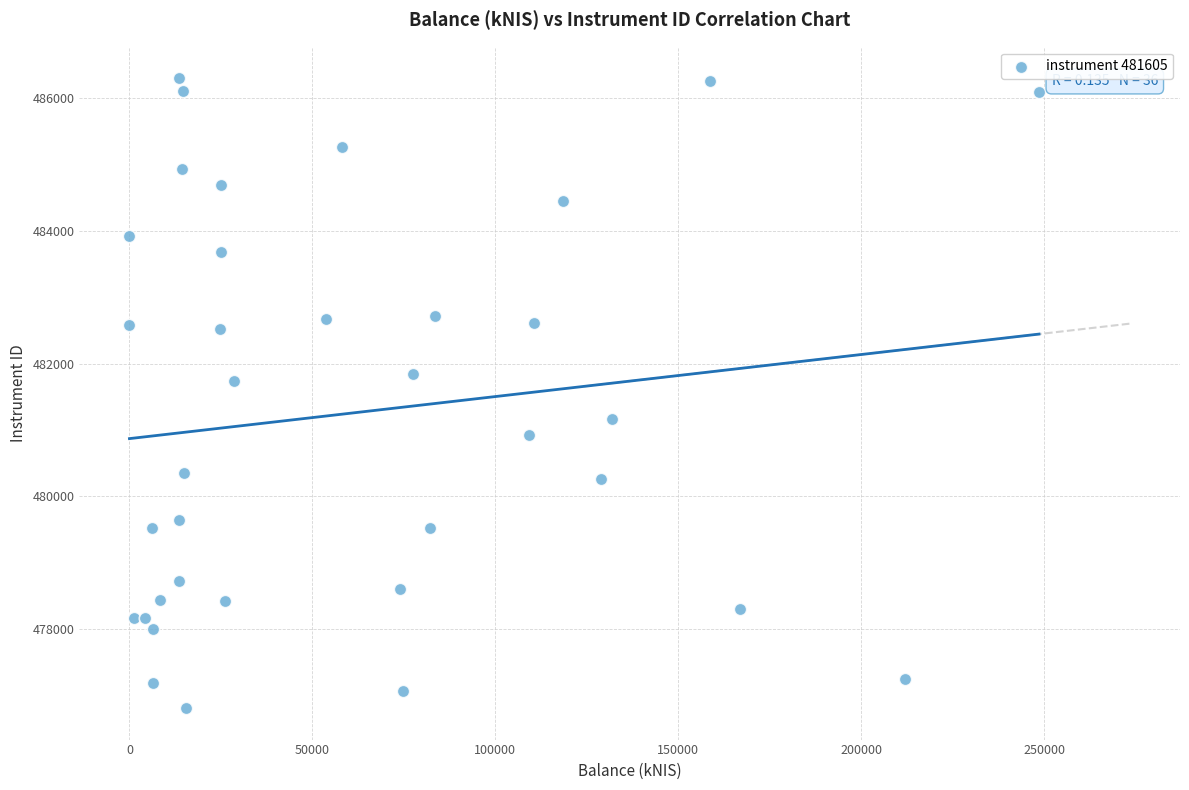

What Y value in the scatter plot is closest to 481557?

481747.3